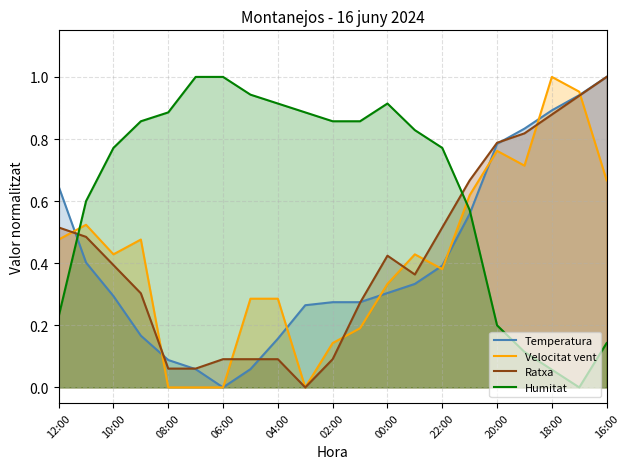

Rank the series by their maximum value, from lowest to highest.

Temperatura, Velocitat vent, Ratxa, Humitat